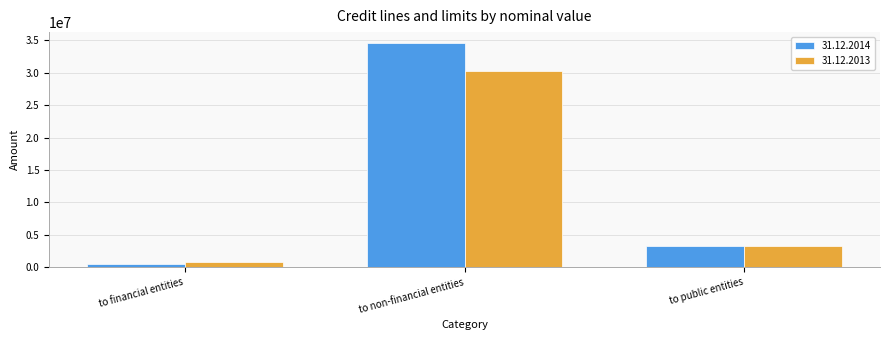

Rank the categories by 31.12.2013 value from lowest to highest.

to financial entities, to public entities, to non-financial entities